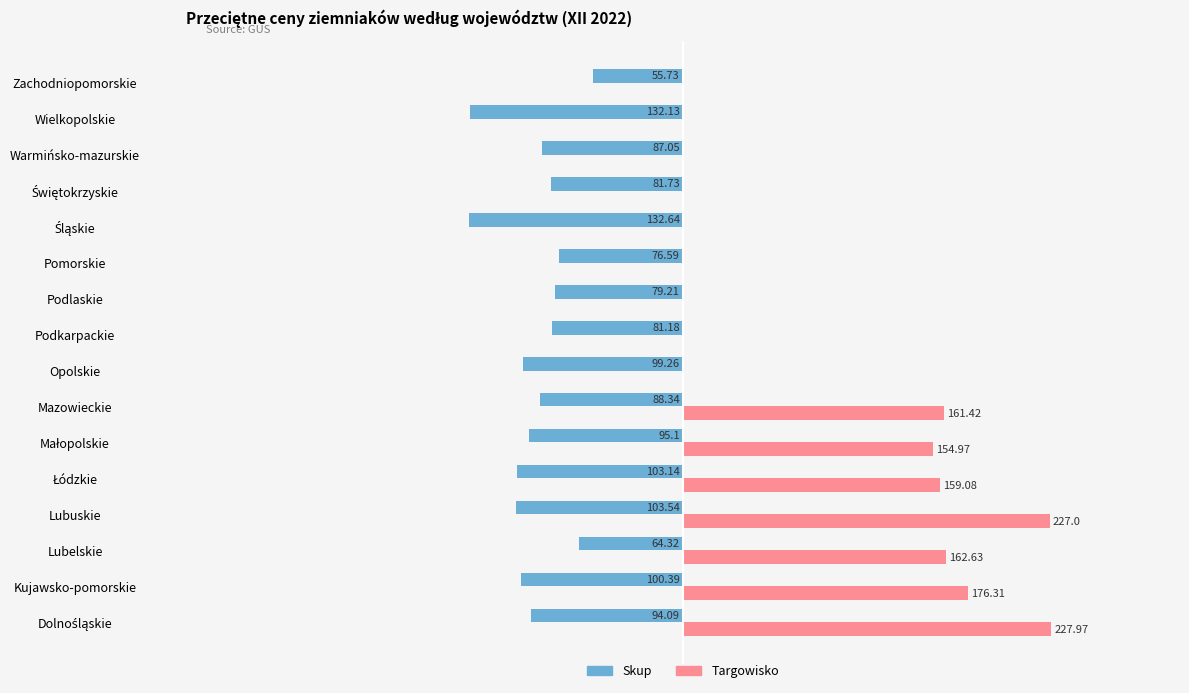

What is the highest value of the Skup series?

-55.7